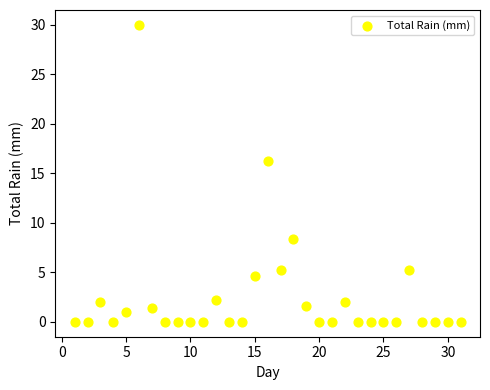

What Y value in the scatter plot is closest to 15?

16.2